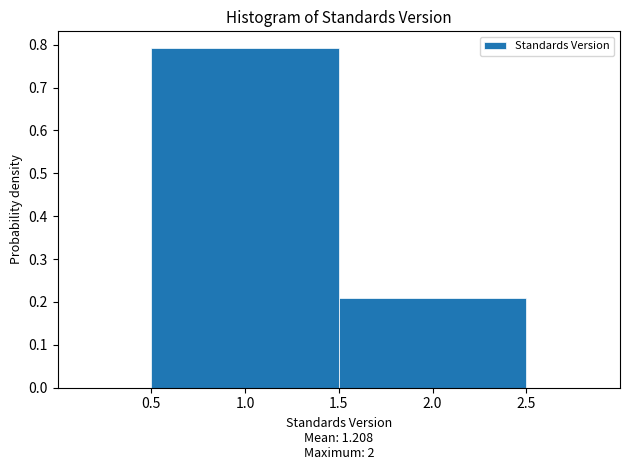

How tall is the bar that spans 1.5 to 2.5 on the x-axis? The values are not printed on the chart, so give them approximately, as read against the axis.

0.21